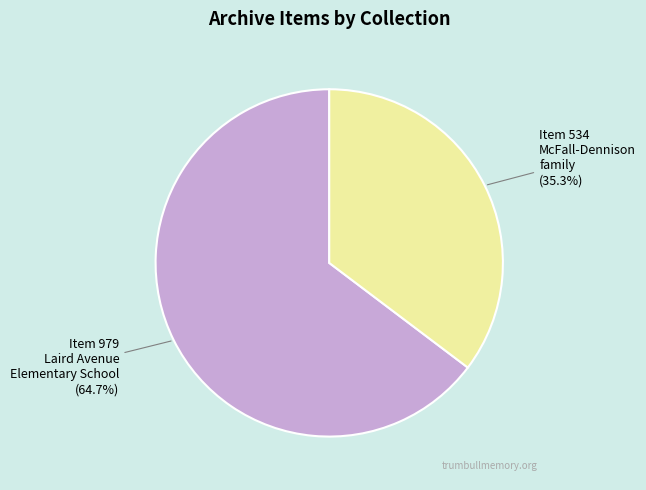

Is there any slice that represents more than half of the pie?

Yes